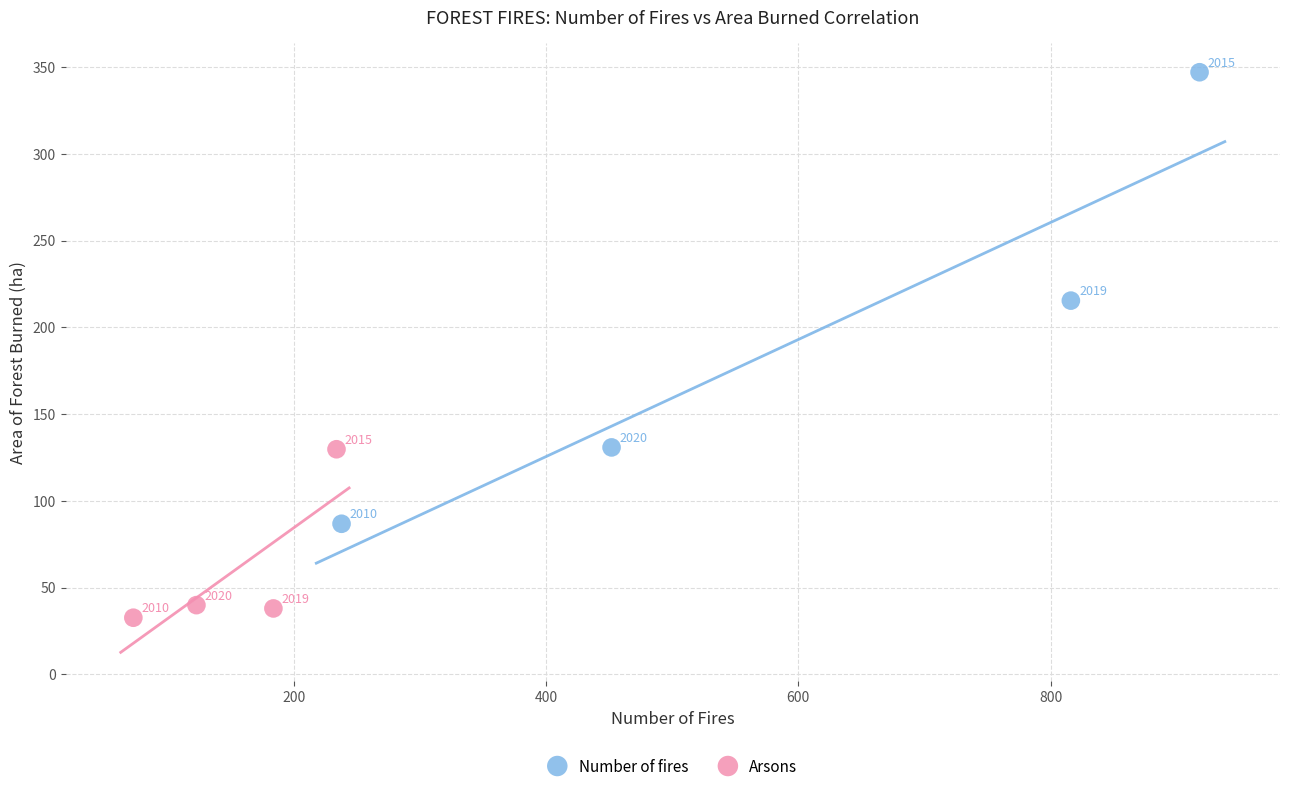

Which series has the widest spread of Y values?

Number of fires